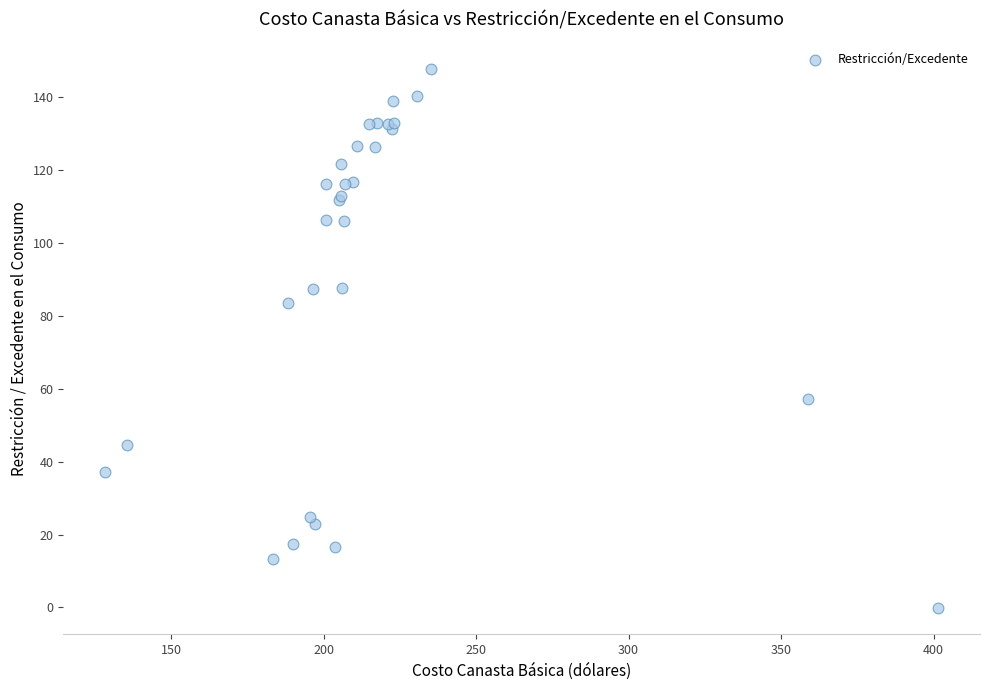

What Y value in the scatter plot is closest to 73?

83.5